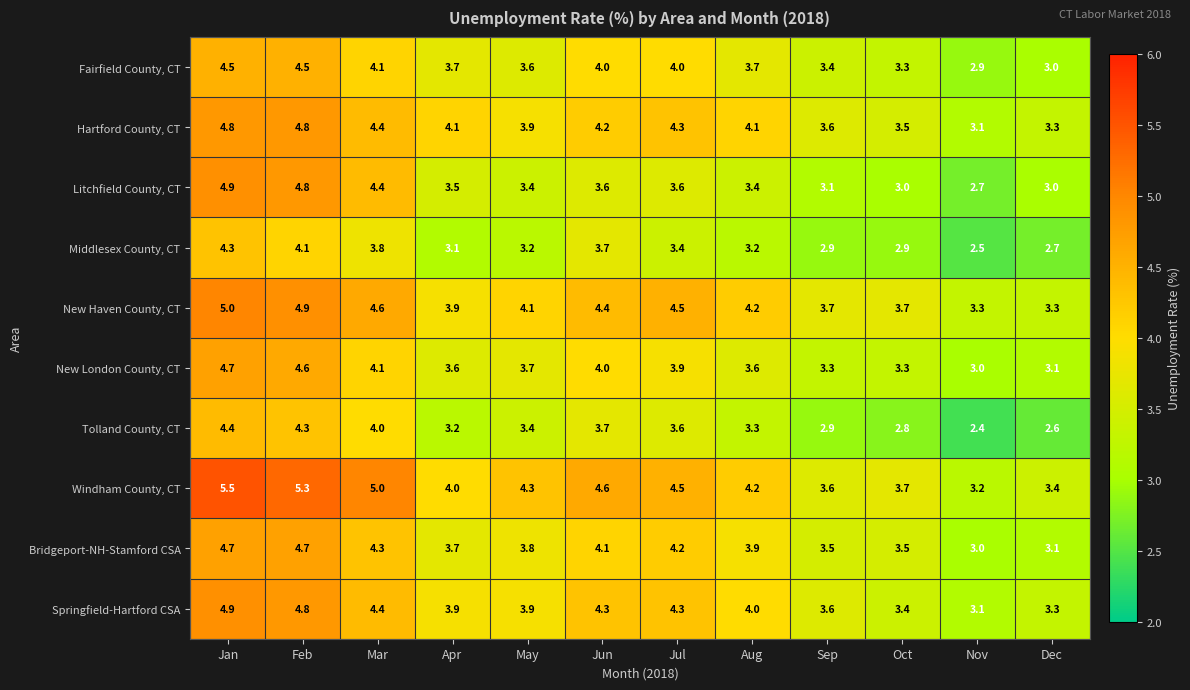

The Windham County, CT series shows 5.5 at Jan. True or false?

True